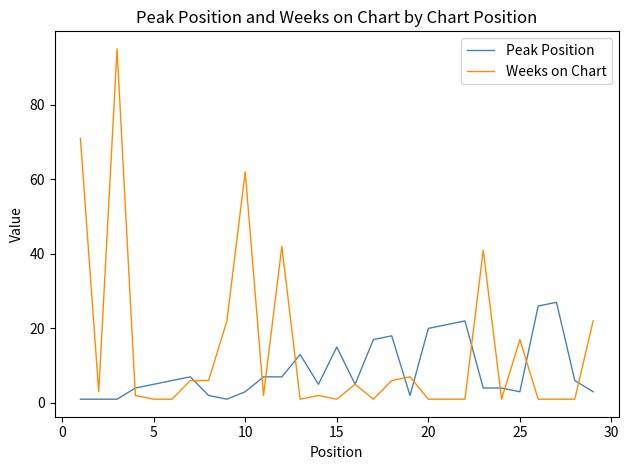

Which series has the largest total across all categories?

Weeks on Chart